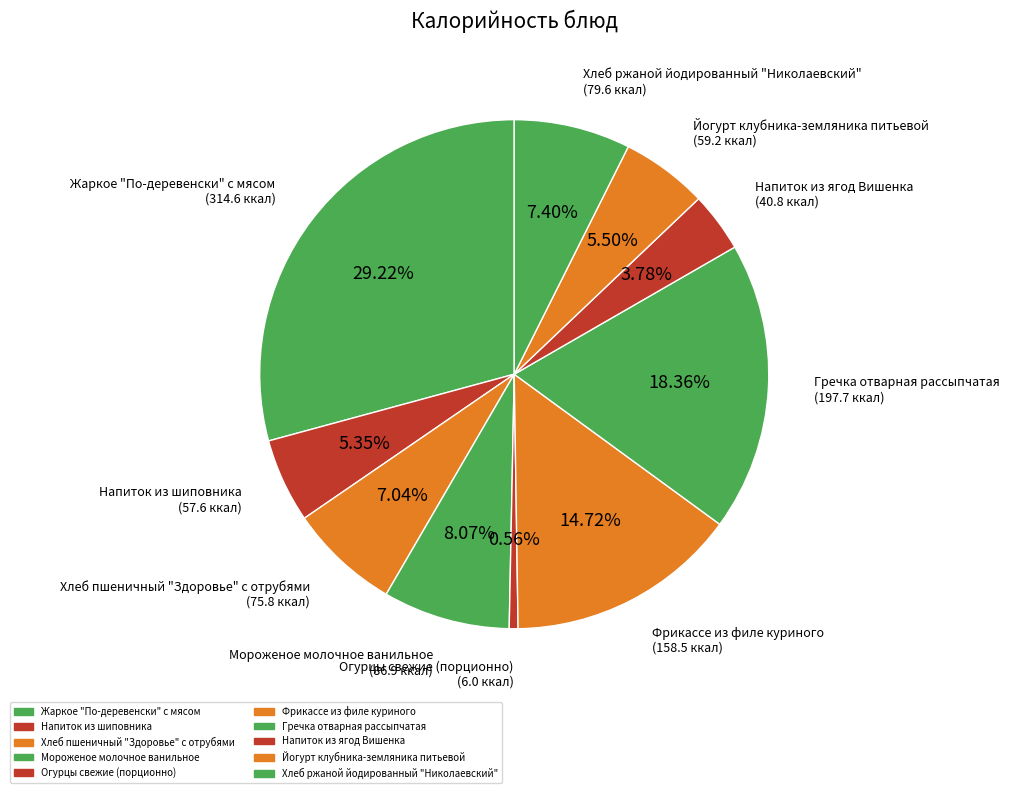

What is the change in value from Напиток из шиповника to Мороженое молочное ванильное?

+29.3